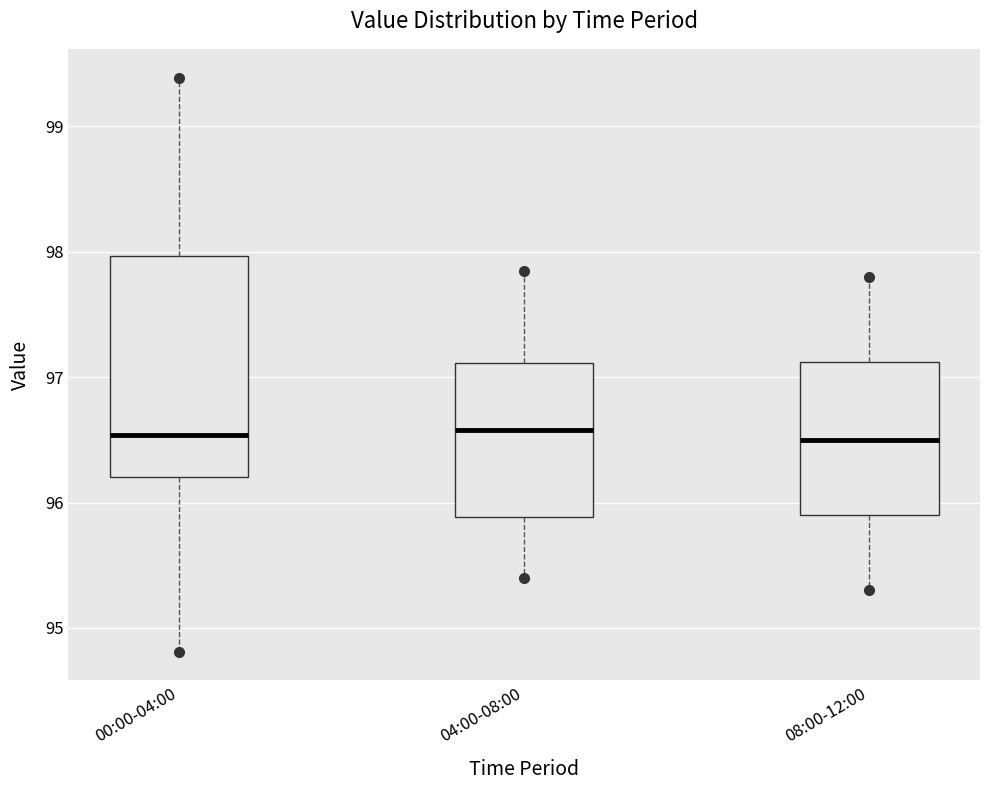

Reading left to right, read every box against the y-axis: the position of its median line, the range the box covers, and the ends of its whiskers. The values are not printed on the chart, so give them approximately, as read against the axis.

00:00-04:00: median 96.5, box 96.2 to 98.0, whiskers 94.8 to 99.4
04:00-08:00: median 96.6, box 95.9 to 97.1, whiskers 95.4 to 97.9
08:00-12:00: median 96.5, box 95.9 to 97.1, whiskers 95.3 to 97.8